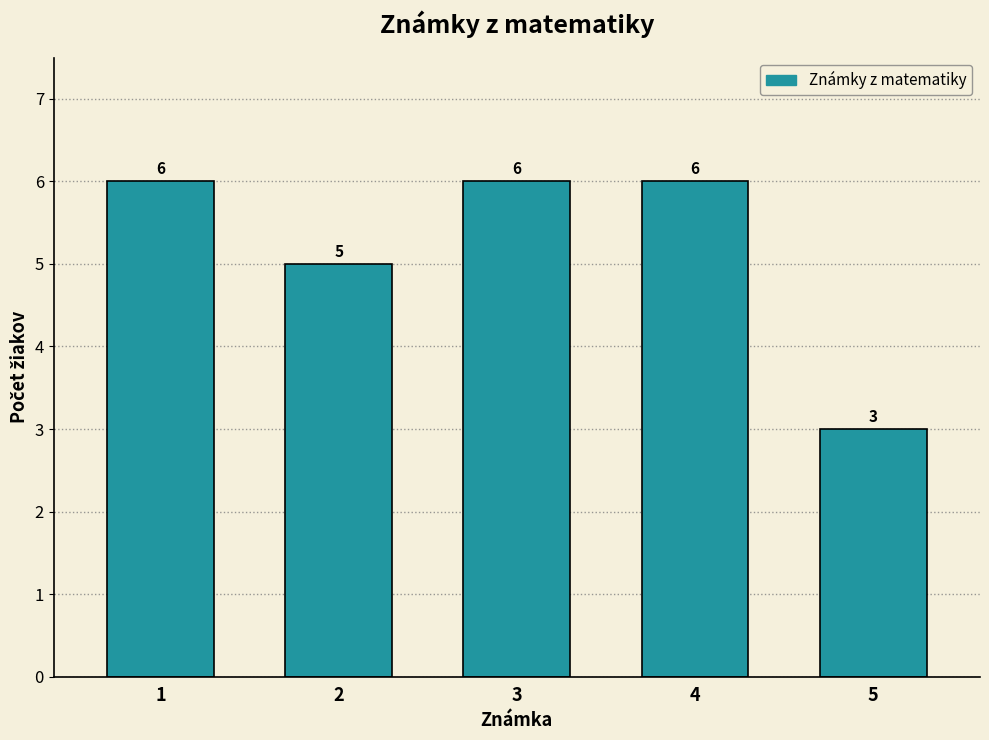

Reading left to right, transcribe all the data shown in this chart.

6	5	6	6	3